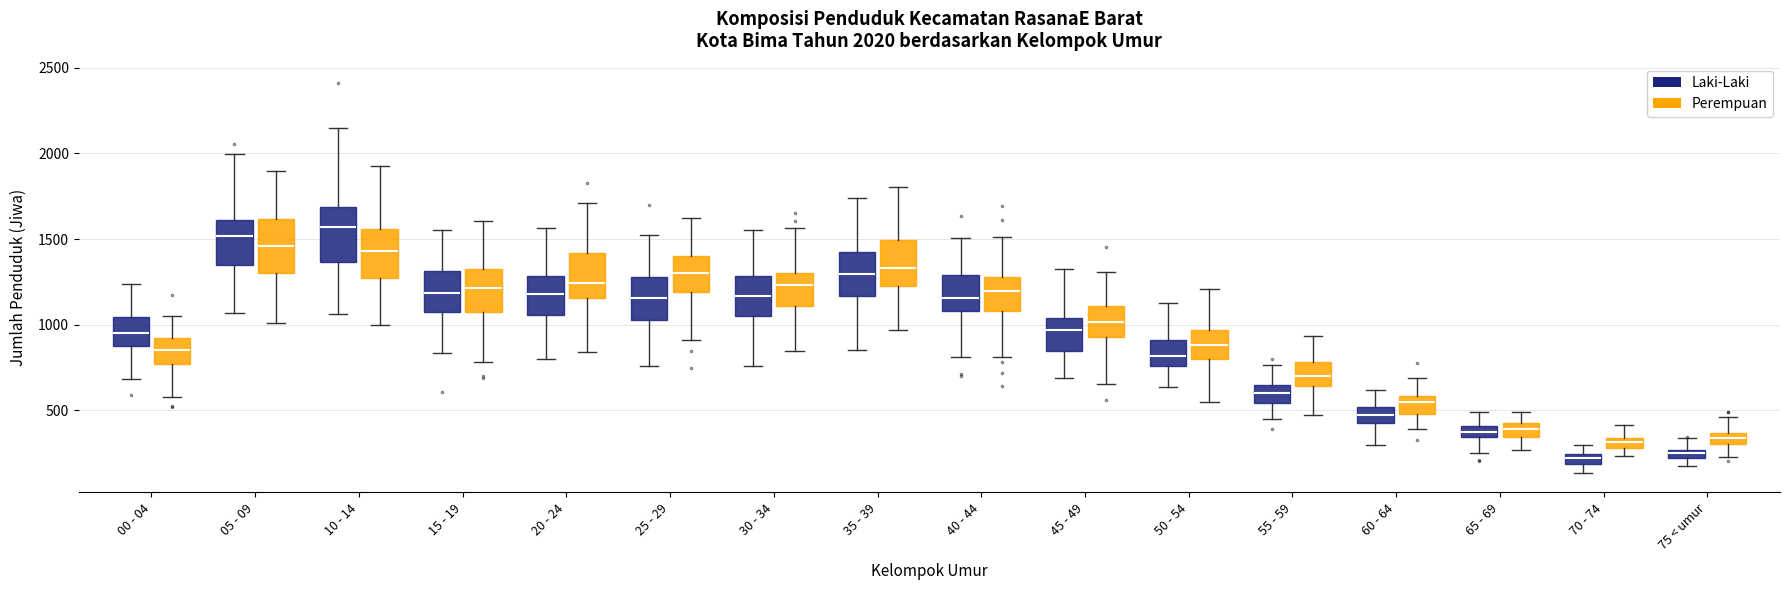

Which box's median line is the highest?

10 - 14 (Laki-Laki)